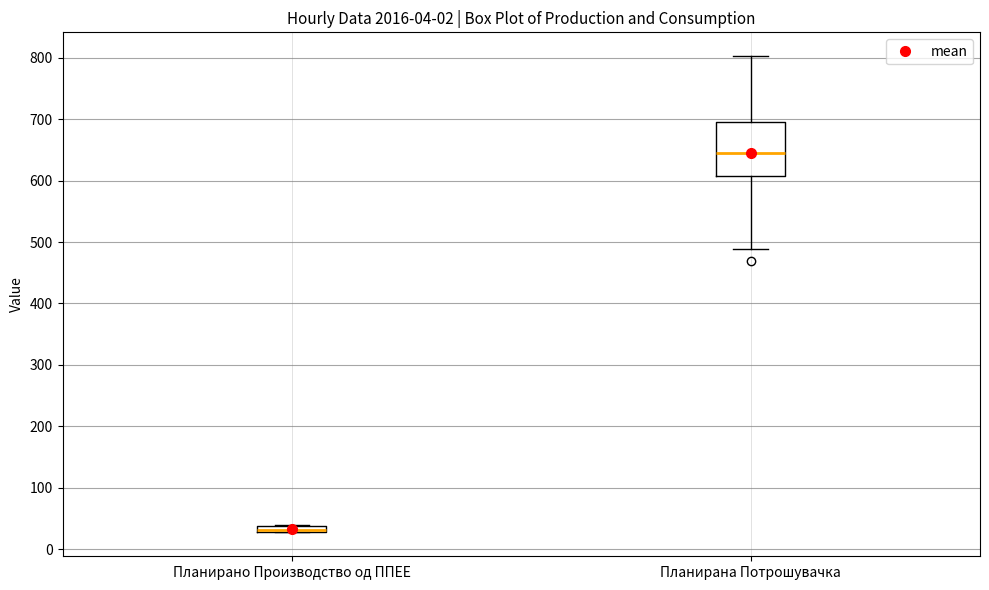

Comparing the boxes themselves (not the whiskers), which one is the tallest?

Планирана Потрошувачка